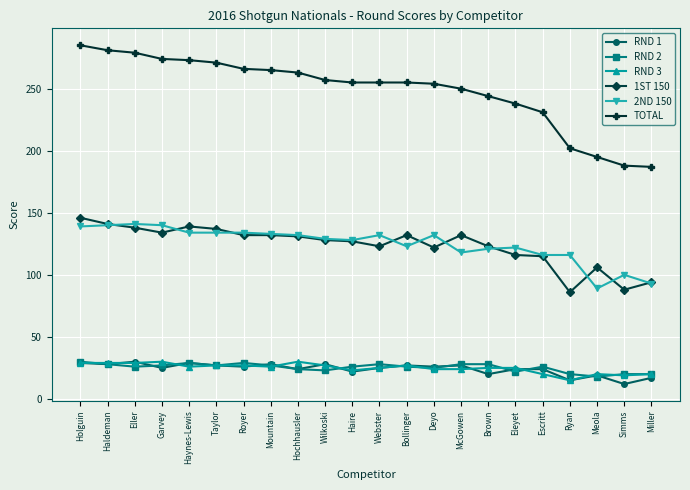

What are all the series names shown in the legend?

RND 1, RND 2, RND 3, 1ST 150, 2ND 150, TOTAL